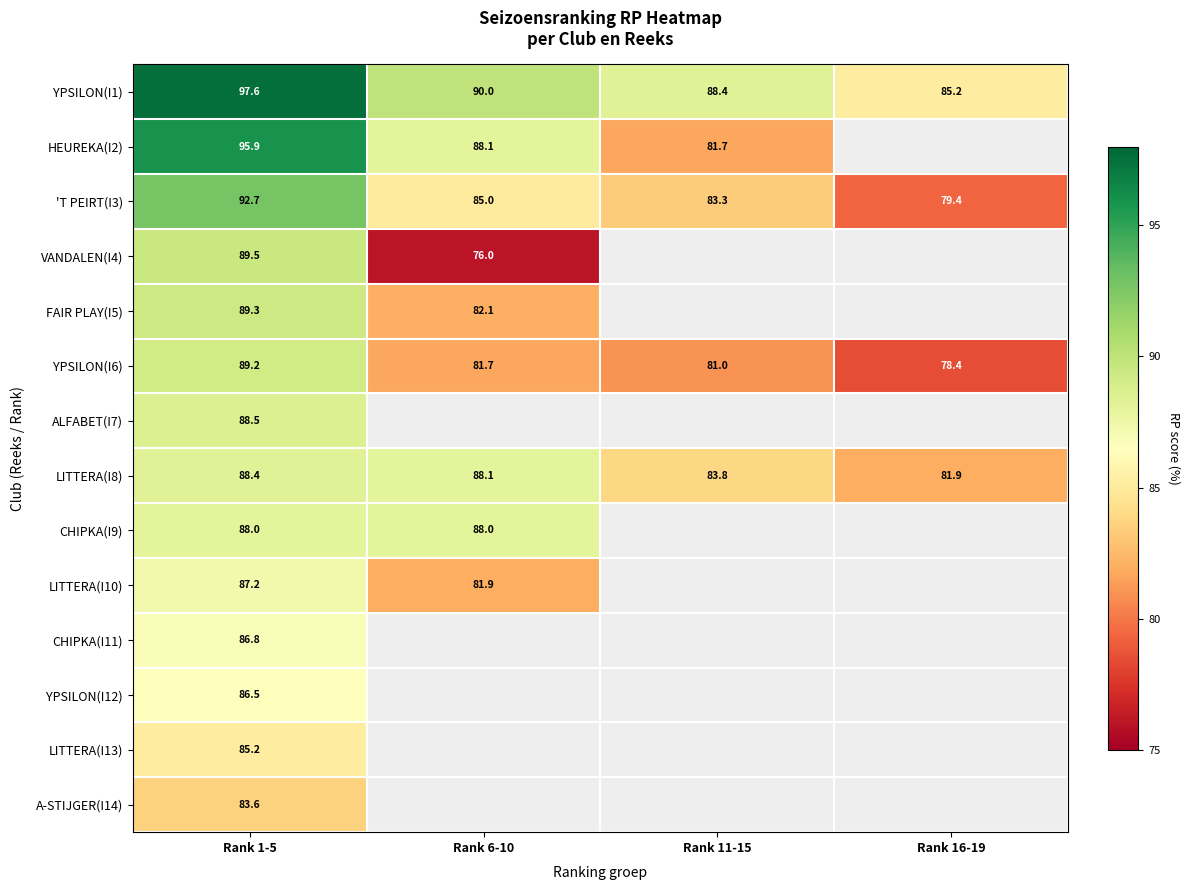

Which category has the lowest value in the YPSILON(I6) series?

Rank 16-19